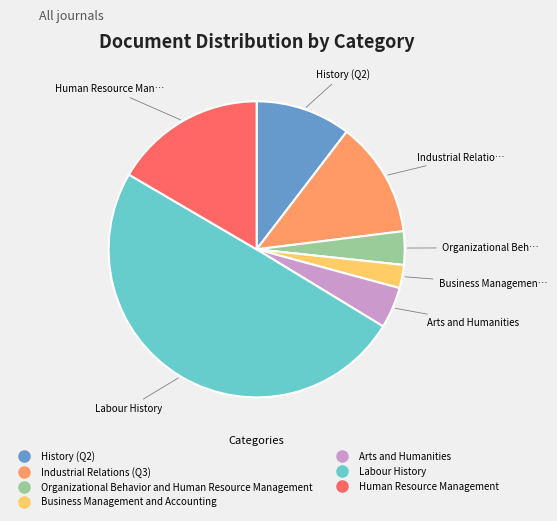

Is Business Management and Accounting the majority of the pie?

No